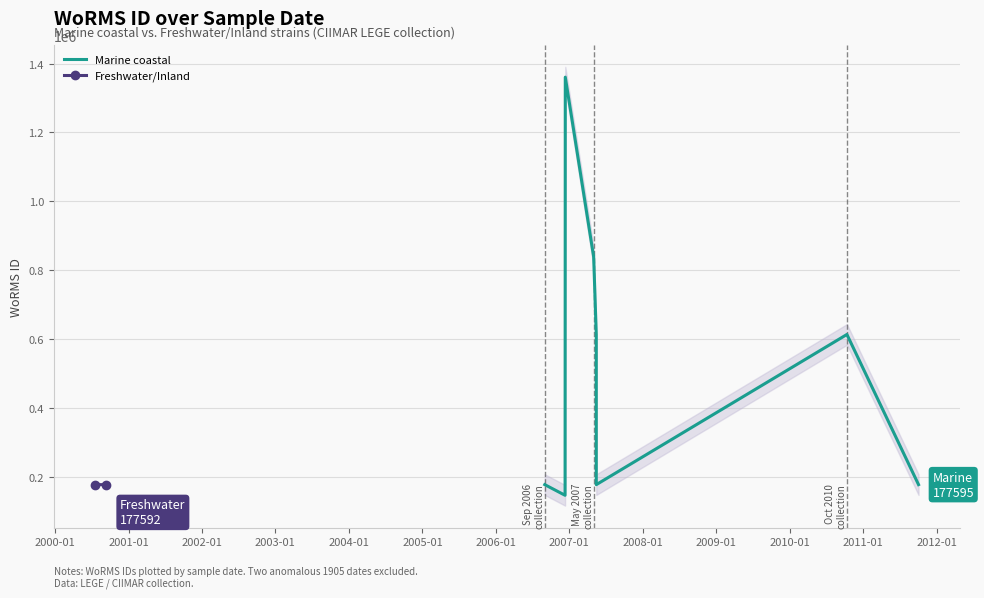

What is the maximum value shown in the chart?

1360703